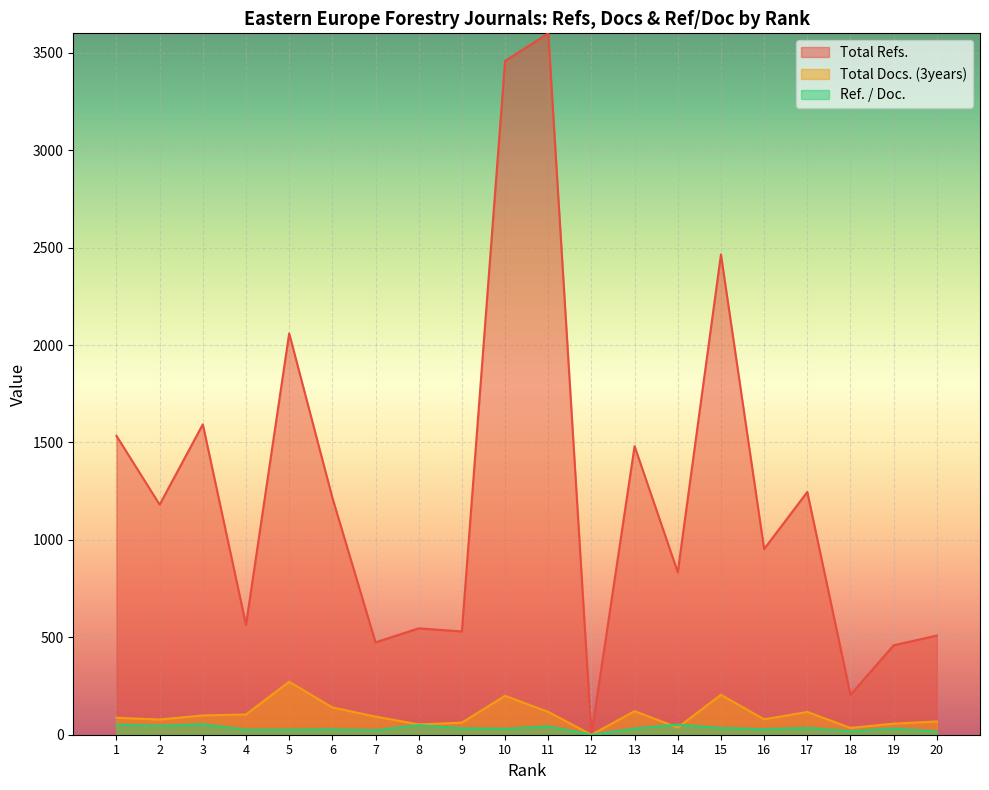

At which label is Ref. / Doc. closest to 27?

4